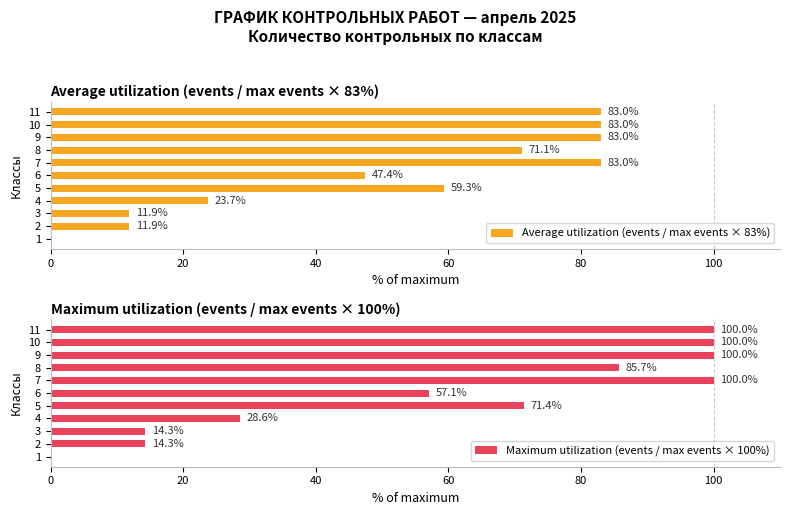

At which label is Average utilization (events / max events × 83%) closest to 41?

6